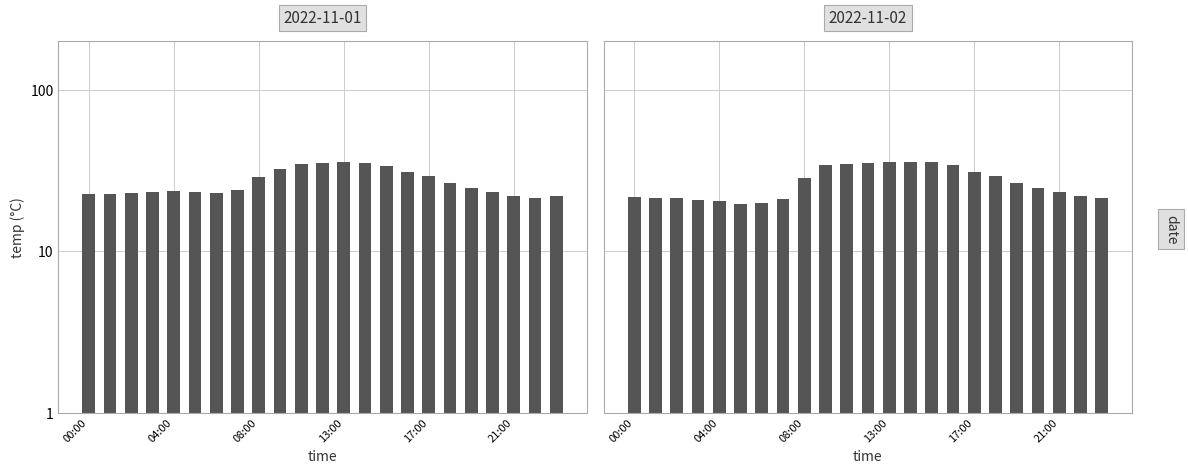

What is the difference between the second highest and second lowest values in the 2022-11-02 series?

15.8